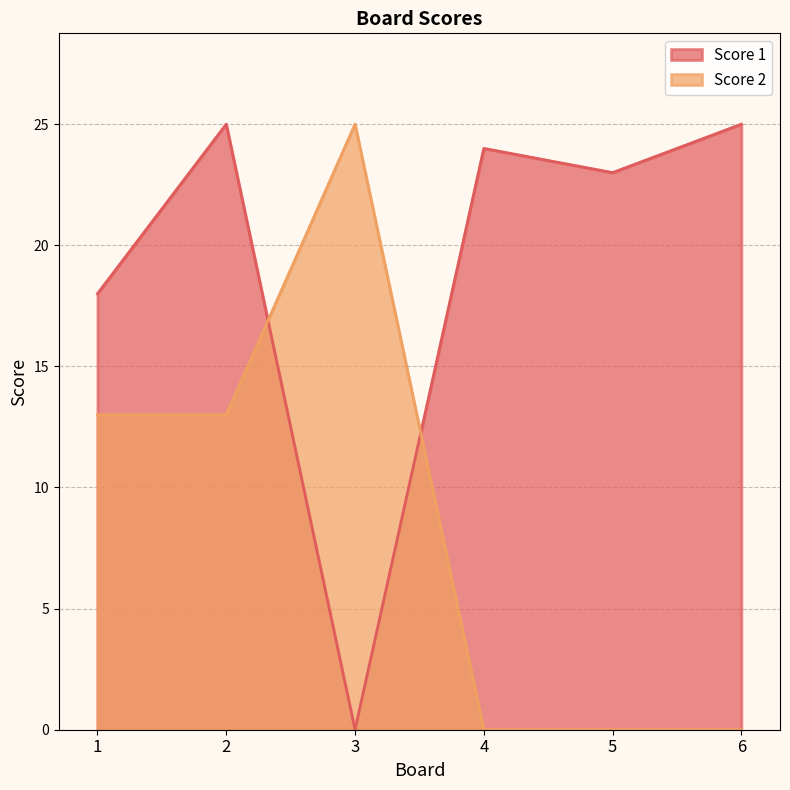

How many positive values does the Score 2 series have?

3